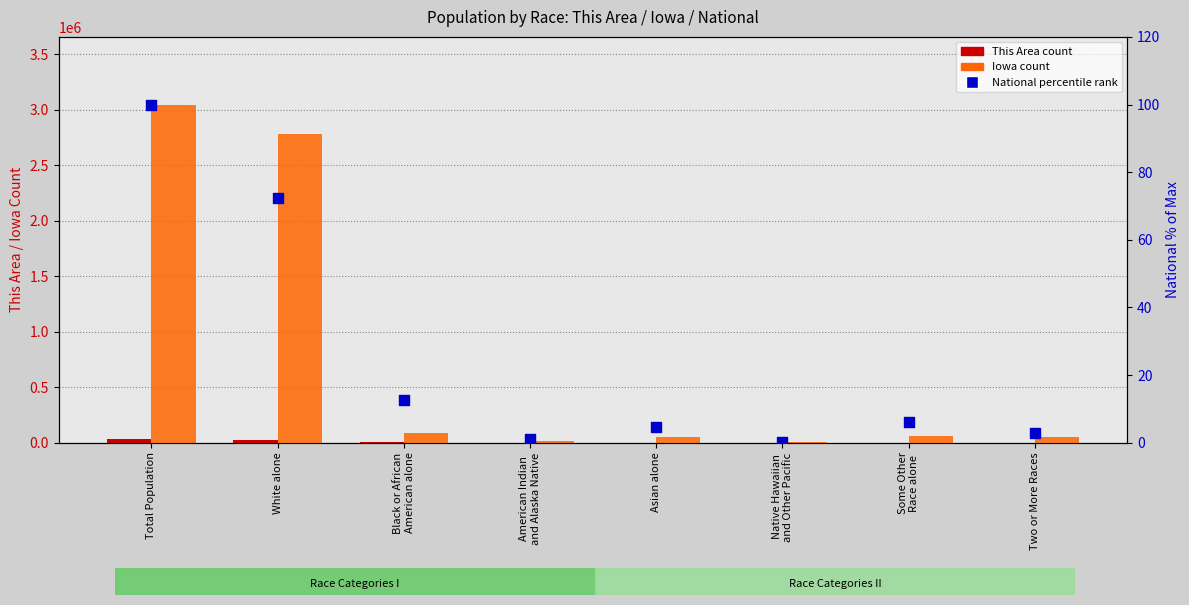

What is the total value across all series at White alone?

2807987.4